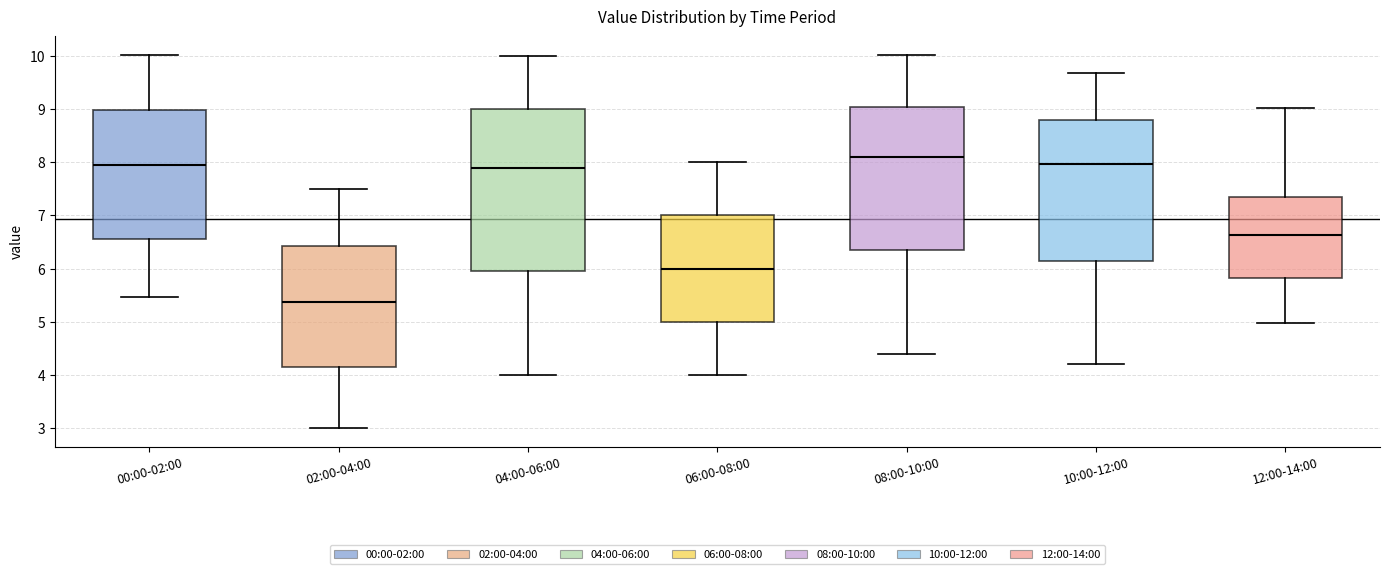

Reading left to right, read every box against the y-axis: the position of its median line, the range the box covers, and the ends of its whiskers. The values are not printed on the chart, so give them approximately, as read against the axis.

00:00-02:00: median 8.0, box 6.6 to 9.0, whiskers 5.5 to 10.0
02:00-04:00: median 5.4, box 4.2 to 6.4, whiskers 3.0 to 7.5
04:00-06:00: median 7.9, box 6.0 to 9.0, whiskers 4.0 to 10.0
06:00-08:00: median 6.0, box 5.0 to 7.0, whiskers 4.0 to 8.0
08:00-10:00: median 8.1, box 6.4 to 9.1, whiskers 4.4 to 10.0
10:00-12:00: median 8.0, box 6.2 to 8.8, whiskers 4.2 to 9.7
12:00-14:00: median 6.6, box 5.8 to 7.4, whiskers 5.0 to 9.0